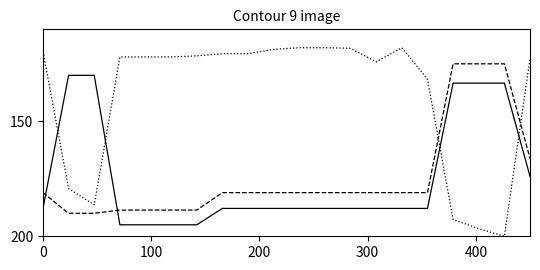

What is the smallest value displayed?

118.0